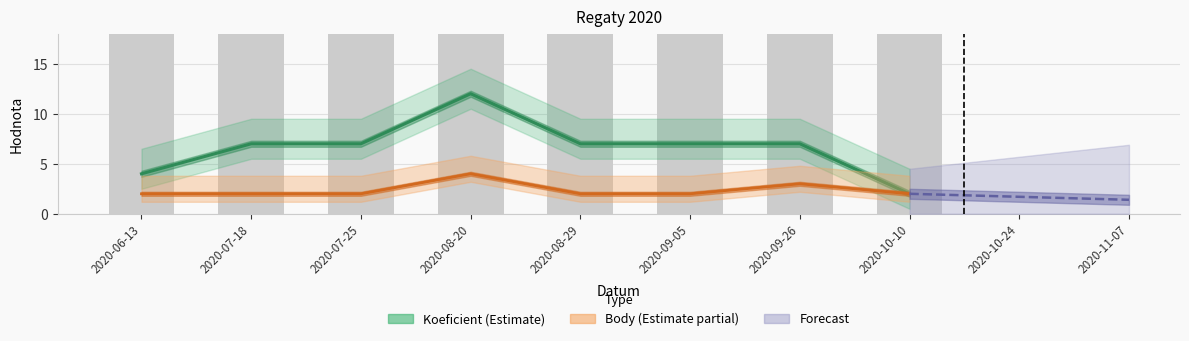

What is the greatest value displayed?

12